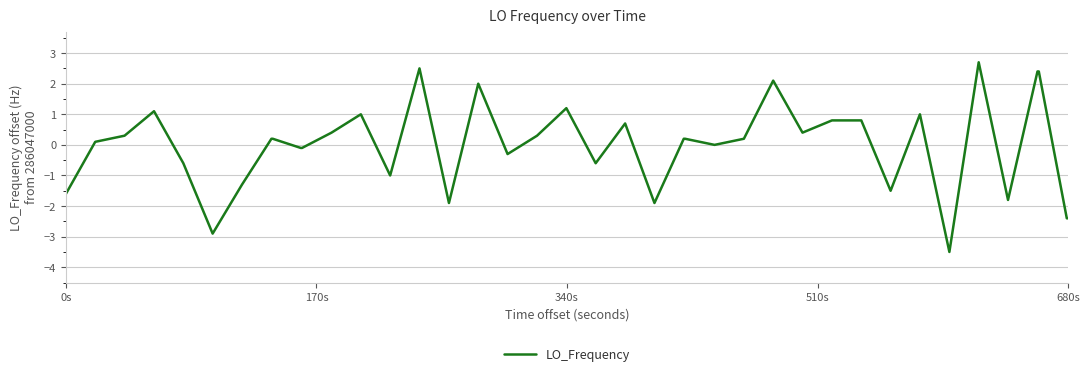

Is this an area chart (filled region under the line)?

No